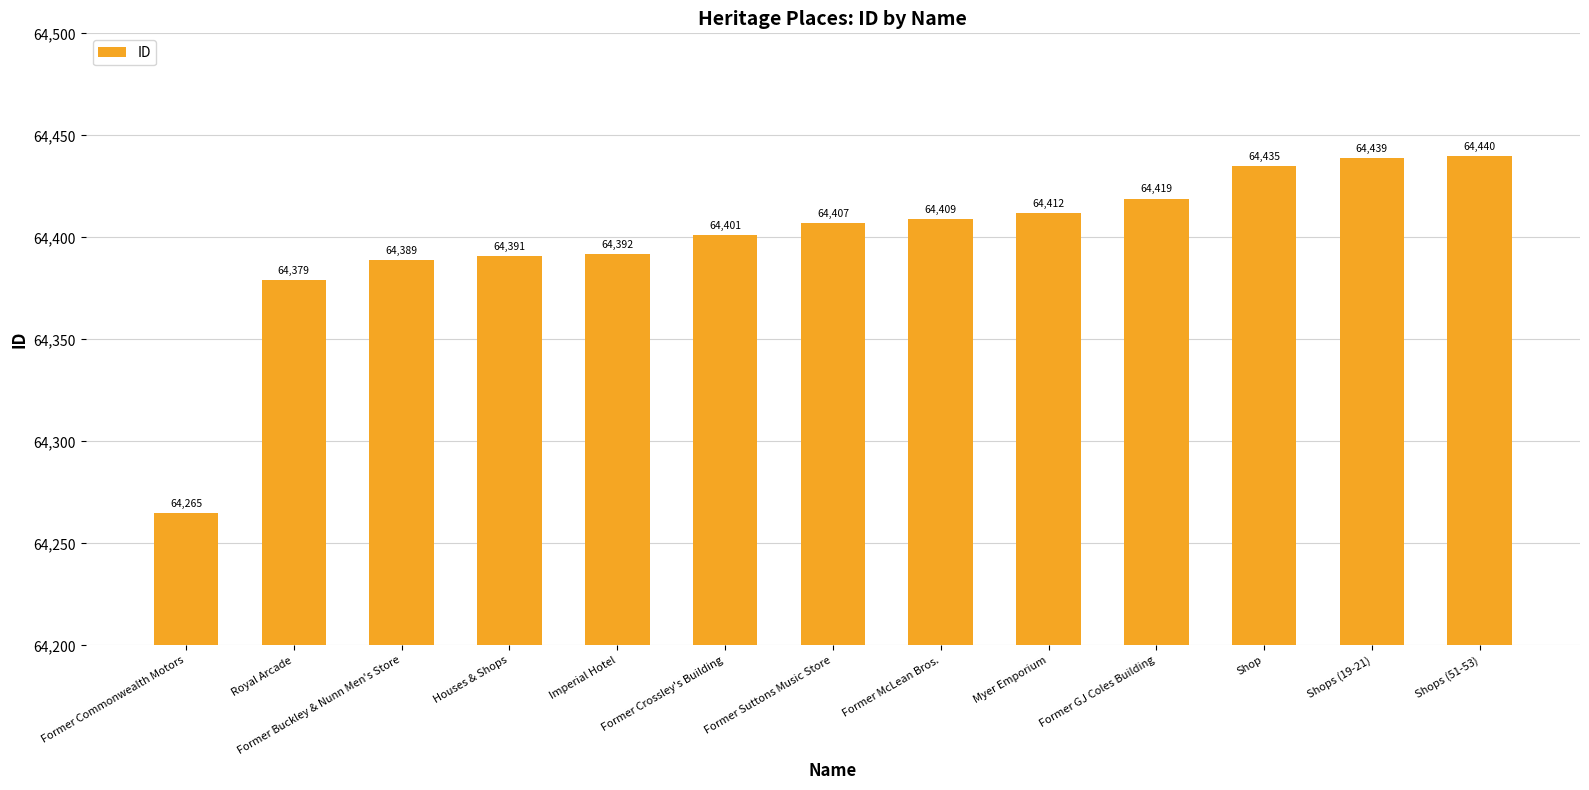

What is the smallest value displayed?

64265